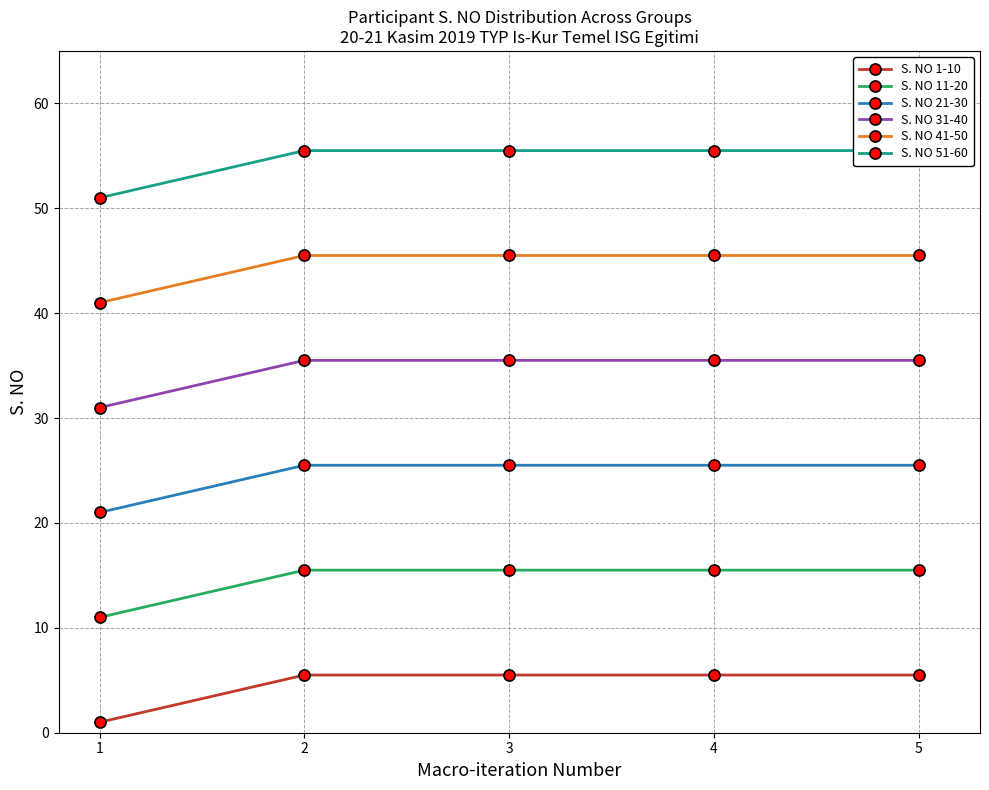

What is the difference between the maximum and minimum values in the S. NO 21-30 series?

4.5